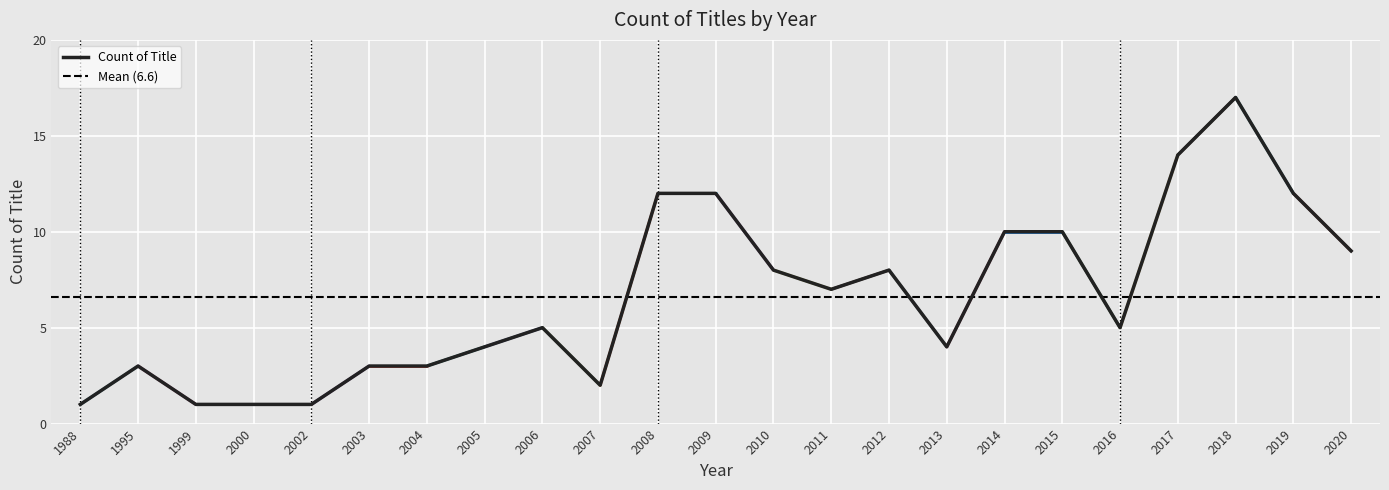

What is the sum of all values?

152